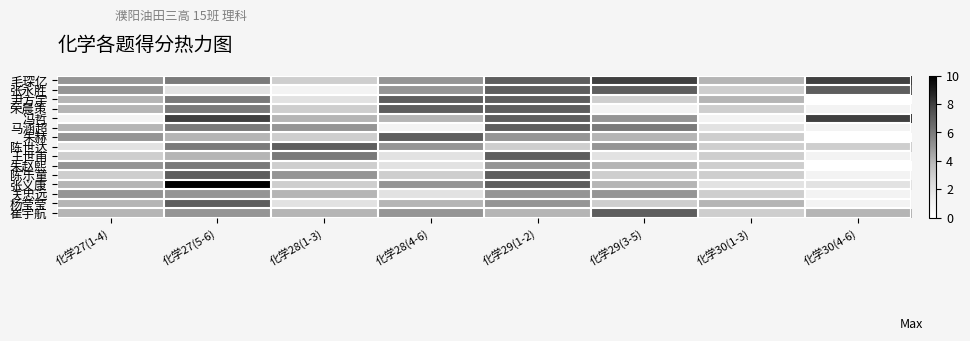

Rank the series by their maximum value, from lowest to highest.

关忠远, 朱赵熙, 张永胜, 尹方宇, 荣晨策, 马涵超, 朱赫, 陈世达, 王世甫, 陈乐童, 杨莹莹, 崔宇航, 毛琛亿, 冯哲, 张义康